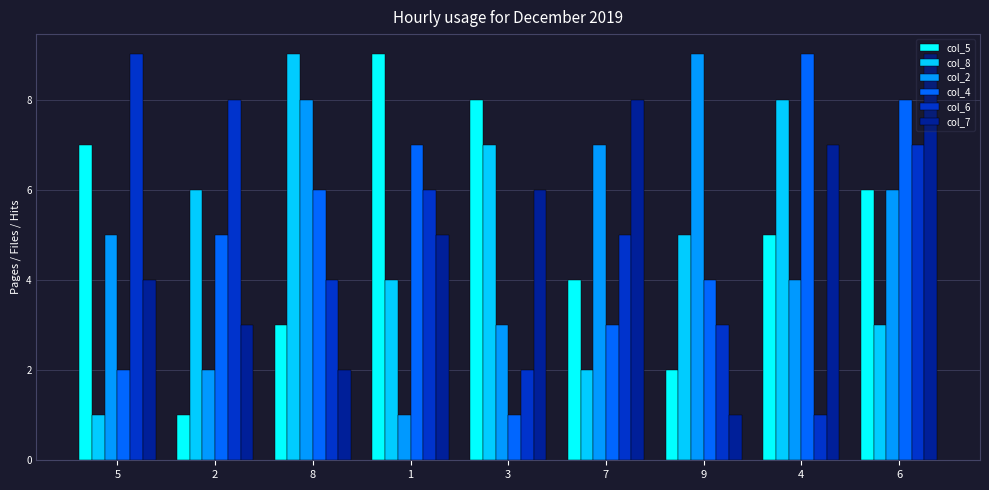

Which series changed the most between 8 and 6?

col_7